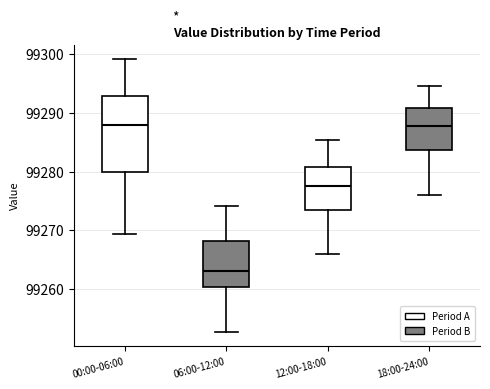

Reading left to right, read every box against the y-axis: the position of its median line, the range the box covers, and the ends of its whiskers. The values are not printed on the chart, so give them approximately, as read against the axis.

00:00-06:00: median 99288, box 99280 to 99293, whiskers 99269 to 99299
06:00-12:00: median 99263, box 99260 to 99268, whiskers 99253 to 99274
12:00-18:00: median 99278, box 99274 to 99281, whiskers 99266 to 99285
18:00-24:00: median 99288, box 99284 to 99291, whiskers 99276 to 99295